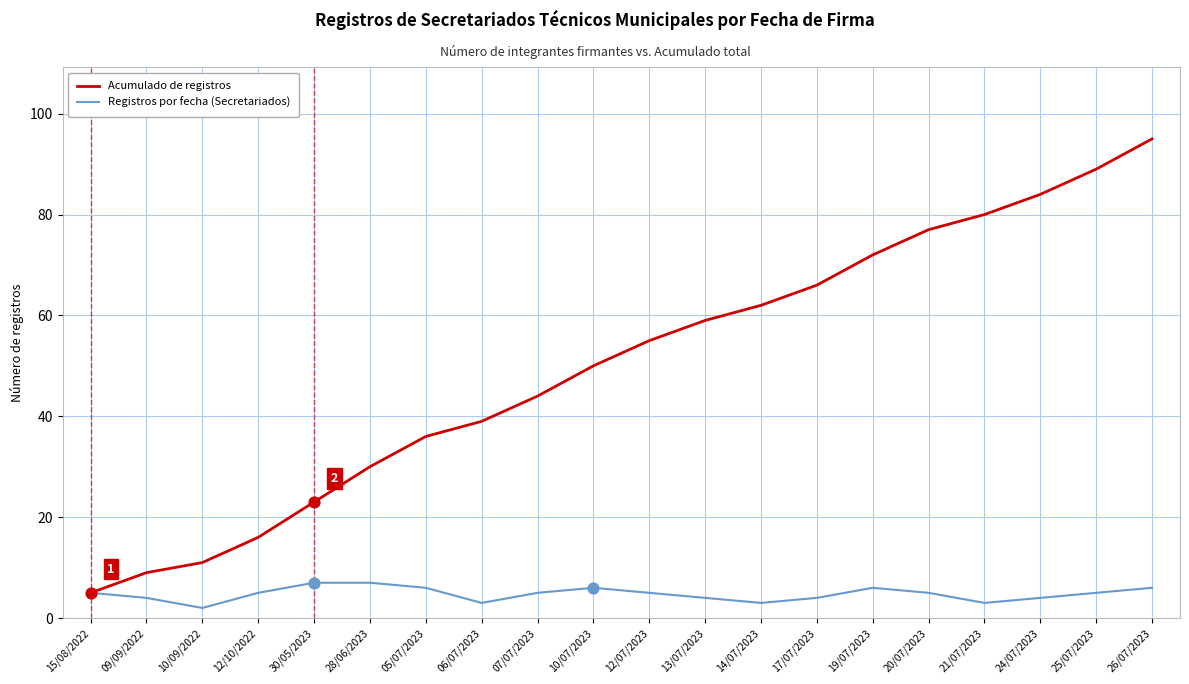

What is the total value across all series at 09/09/2022?

13